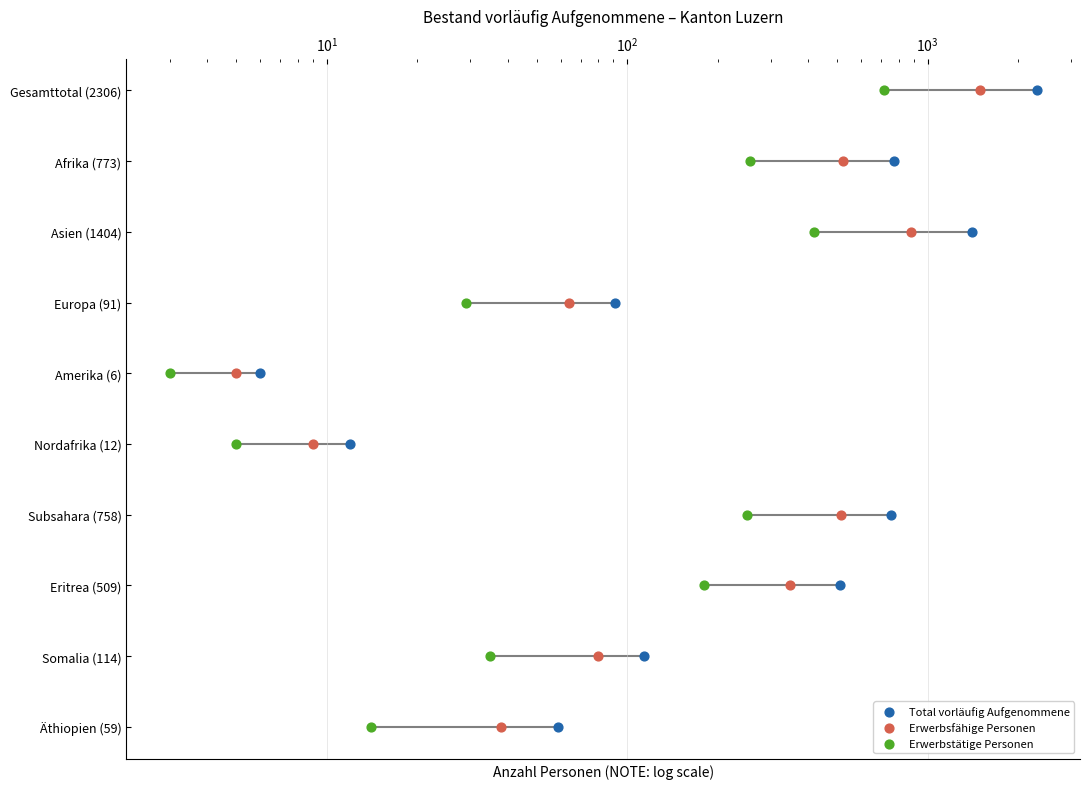

Which series has the largest total across all categories?

Total vorläufig Aufgenommene